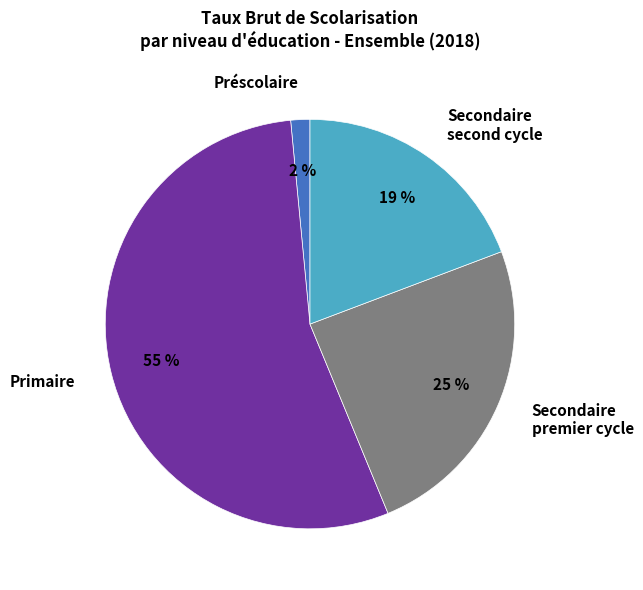

Which category has the smallest portion of the pie?

Préscolaire